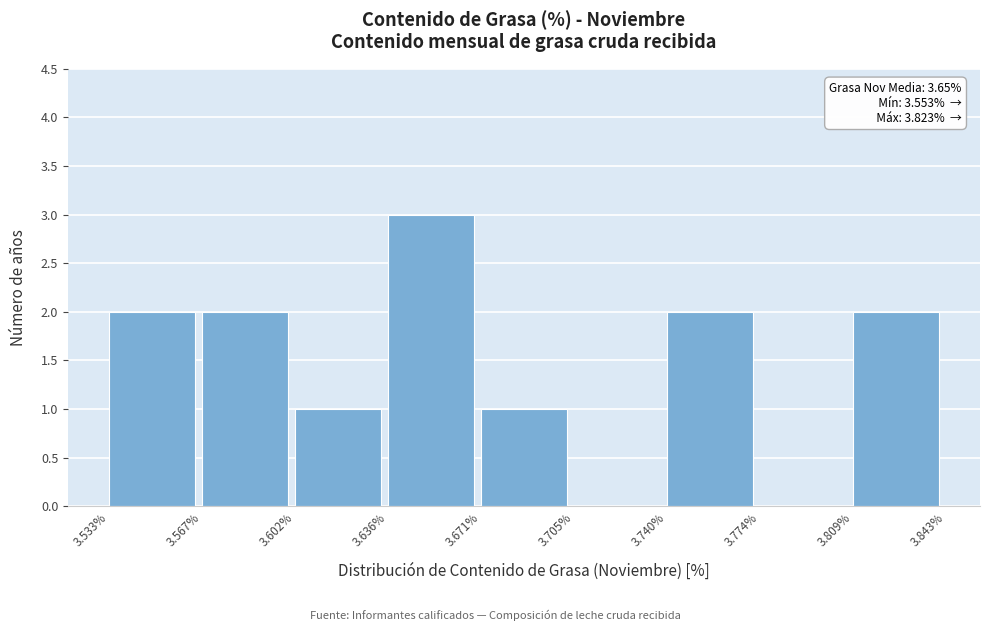

Which range on the x-axis has the tallest bar?

3.636% to 3.671%